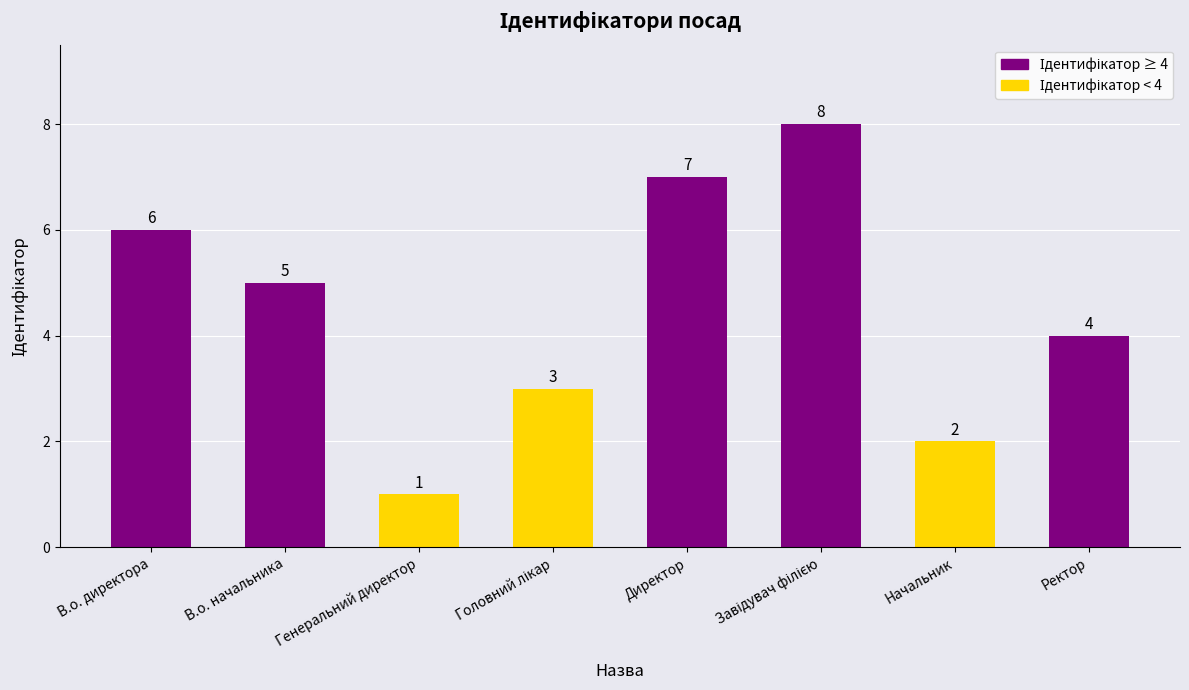

Approximately how many times larger is the value at Ректор compared to Генеральний директор?

4.0